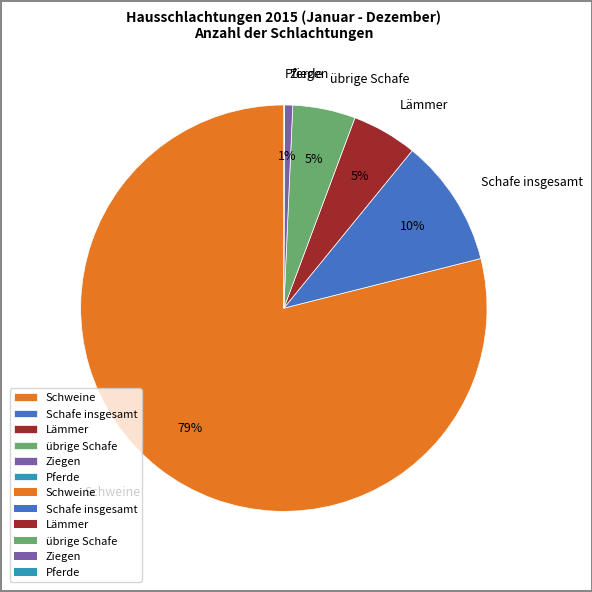

The Lämmer slice represents 5% of the pie. True or false?

True